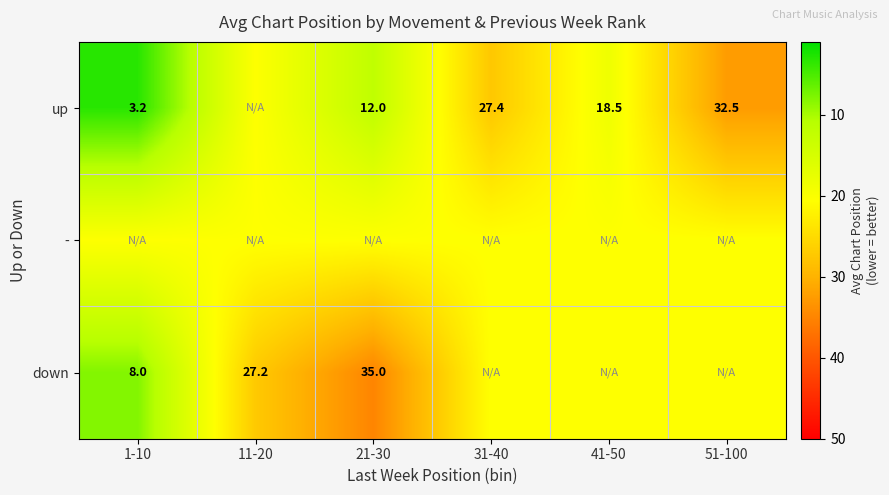

The value of down at 51-100 is 20.5. True or false?

True